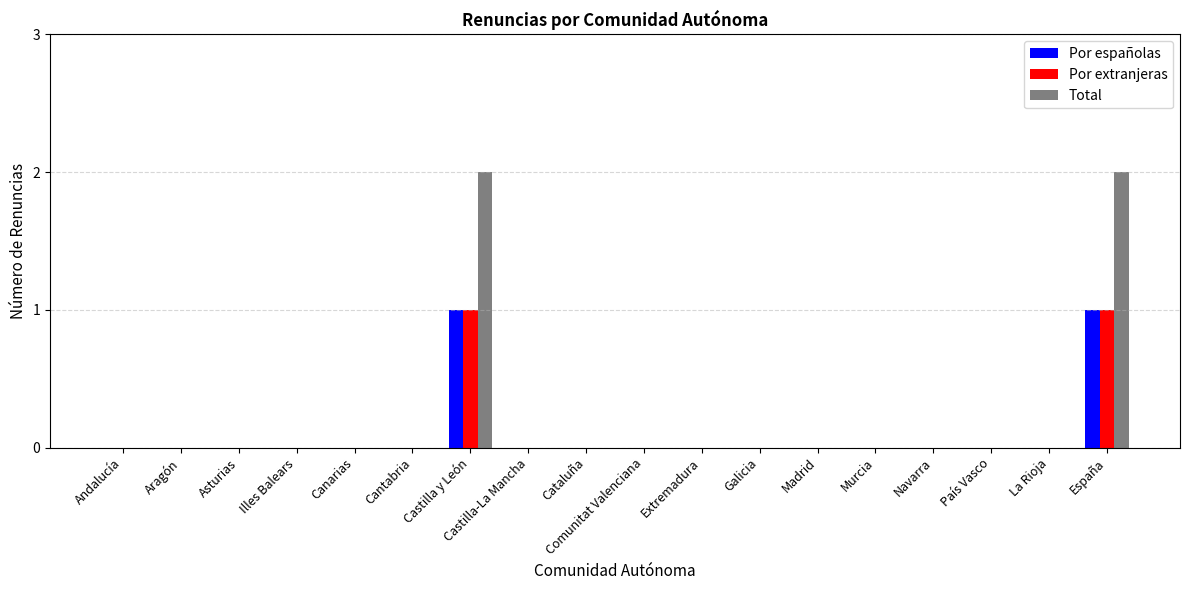

Is the value of Por extranjeras at Castilla y León greater than the value of Por españolas at País Vasco?

Yes